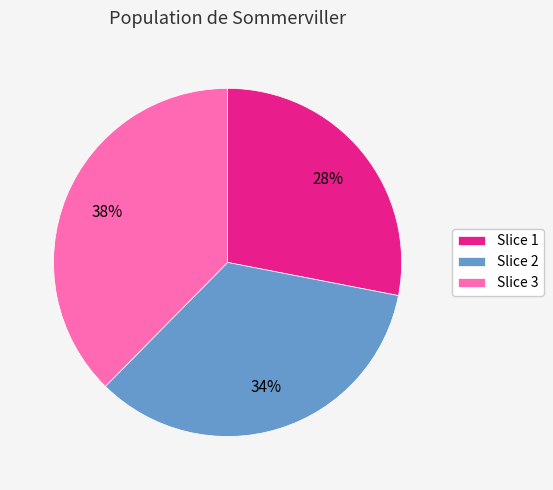

Is there any slice that represents more than half of the pie?

No